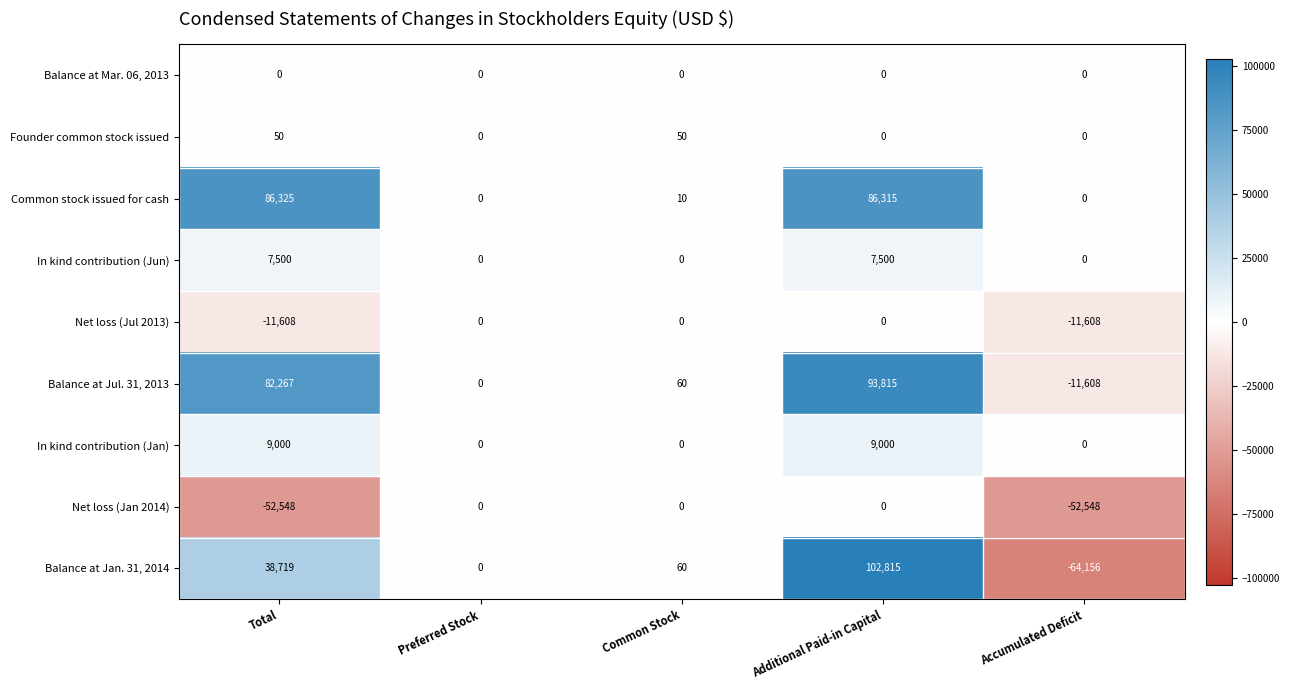

At Total, list the series in order from smallest to largest.

Net loss (Jan 2014), Net loss (Jul 2013), Balance at Mar. 06, 2013, Founder common stock issued, In kind contribution (Jun), In kind contribution (Jan), Balance at Jan. 31, 2014, Balance at Jul. 31, 2013, Common stock issued for cash